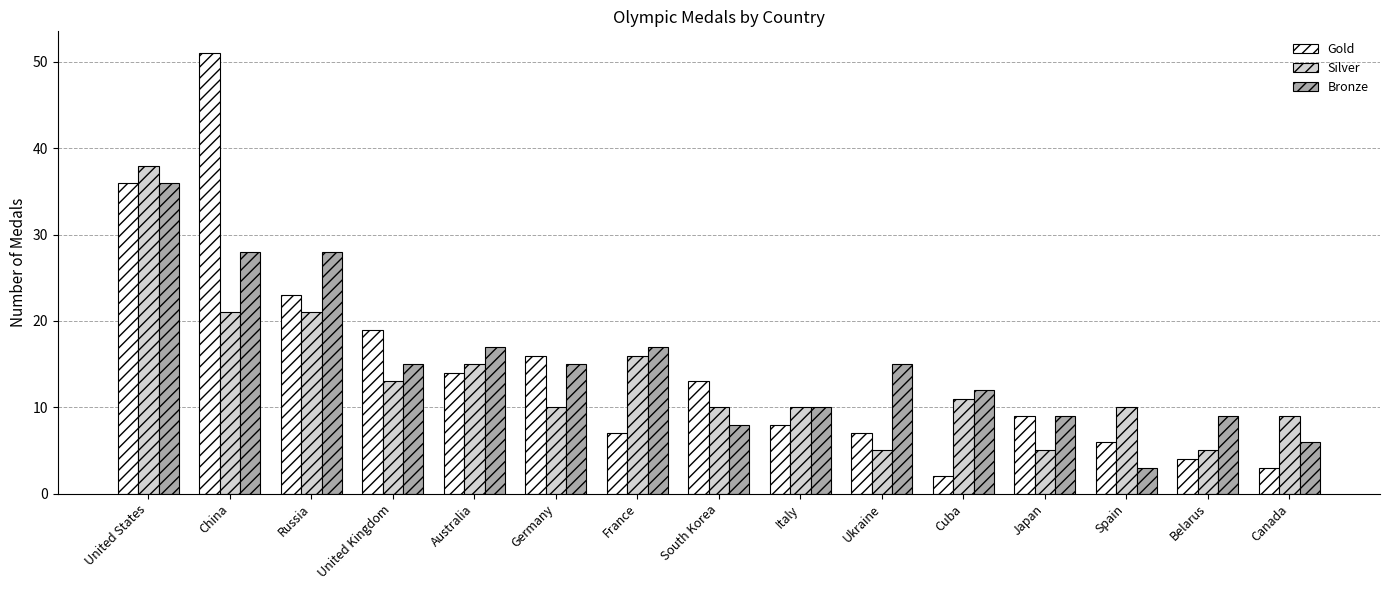

Is it true that Gold equals 9 at Australia?

False